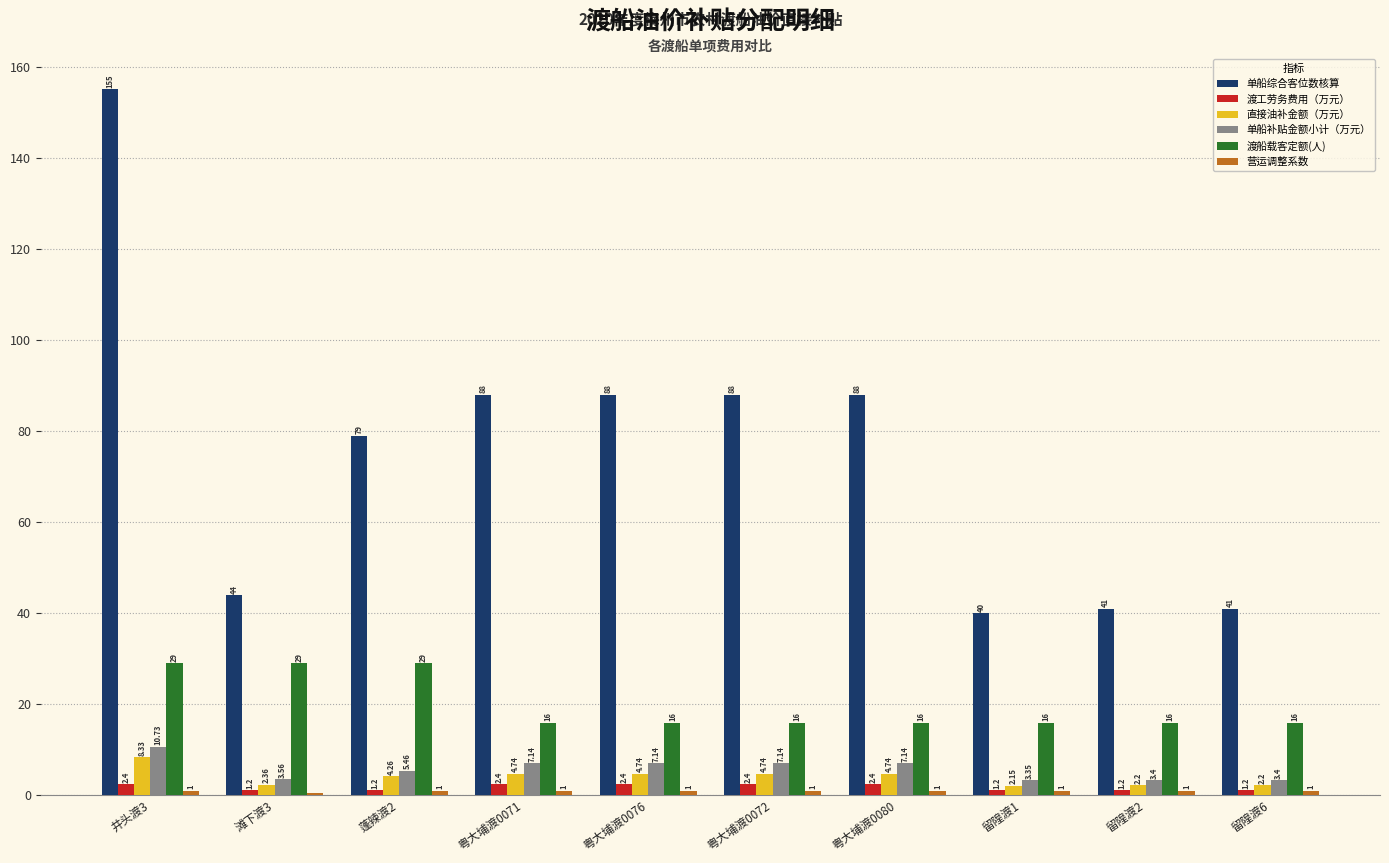

At how many categories does at least one series exceed 81?

5